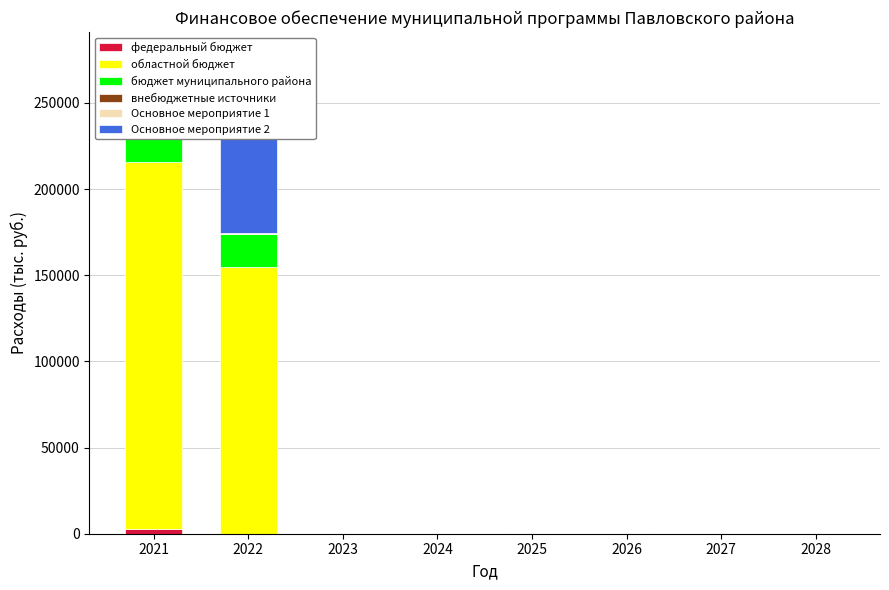

The бюджет муниципального района series shows 19170.6 at 2022. True or false?

True